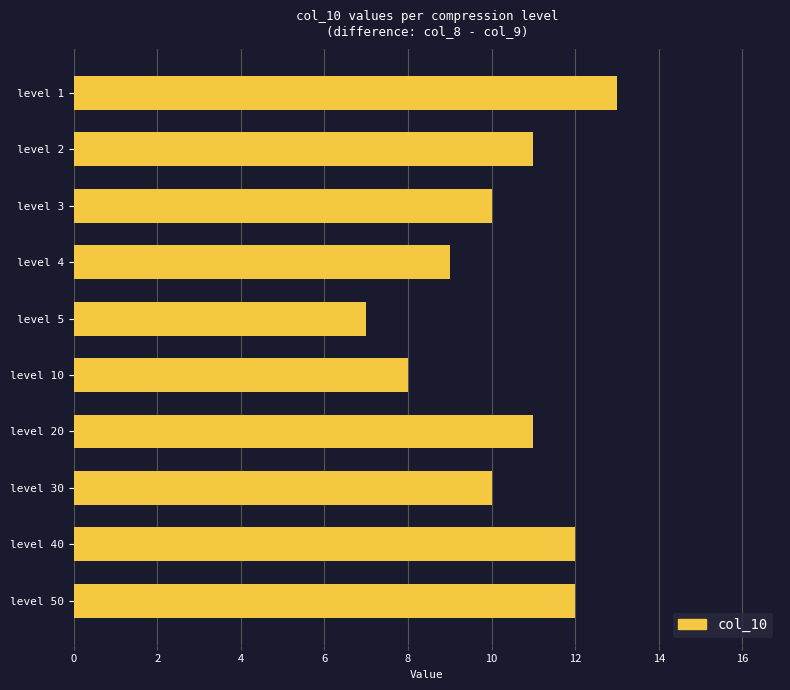

What is the difference between the second highest and second lowest values?

4